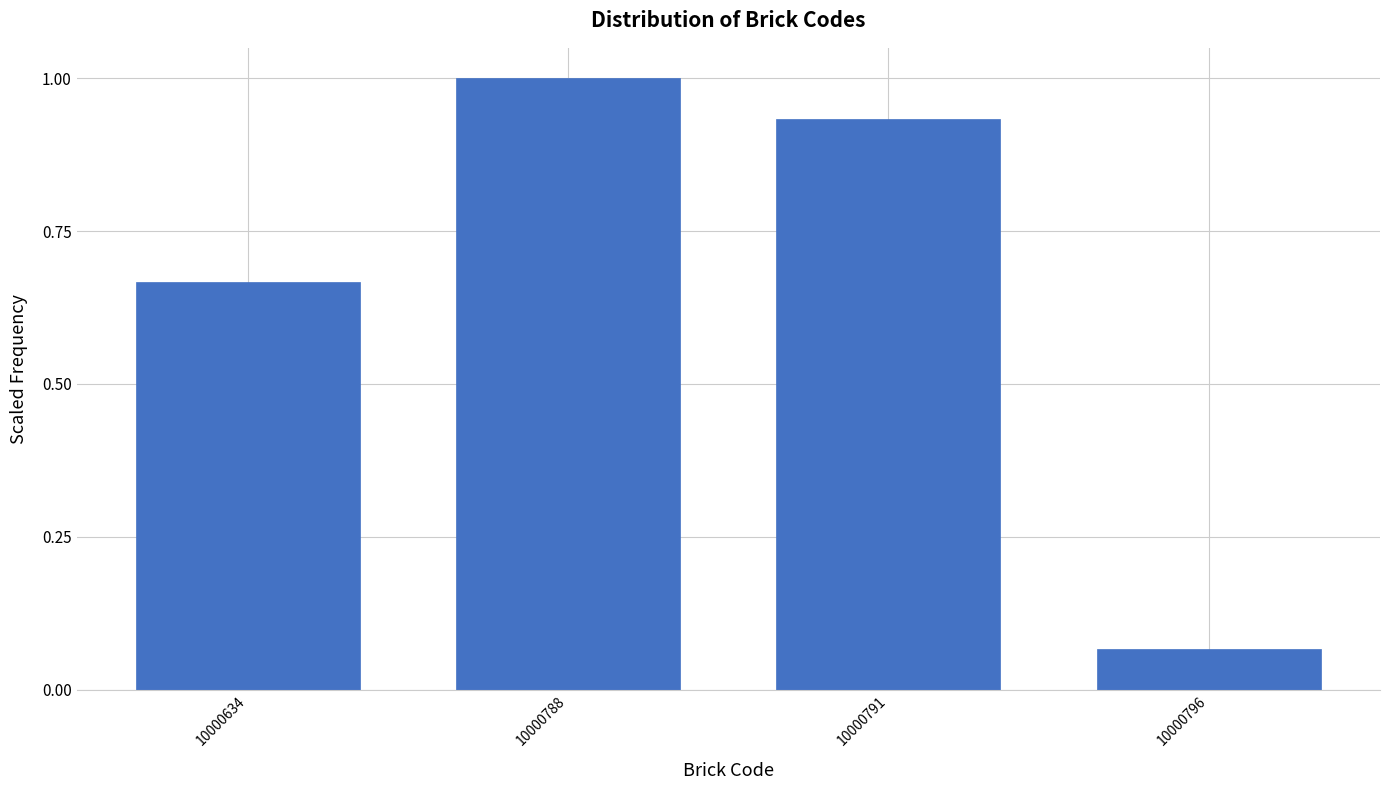

What is the approximate value at 10000788?

1.0